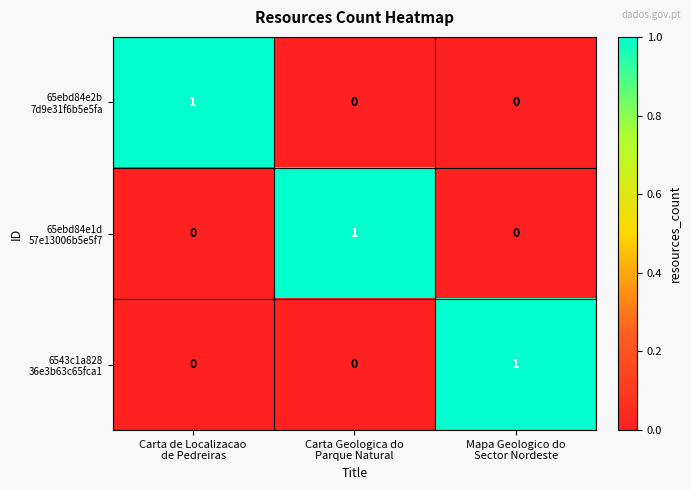

Count the number of data series in this chart.

3